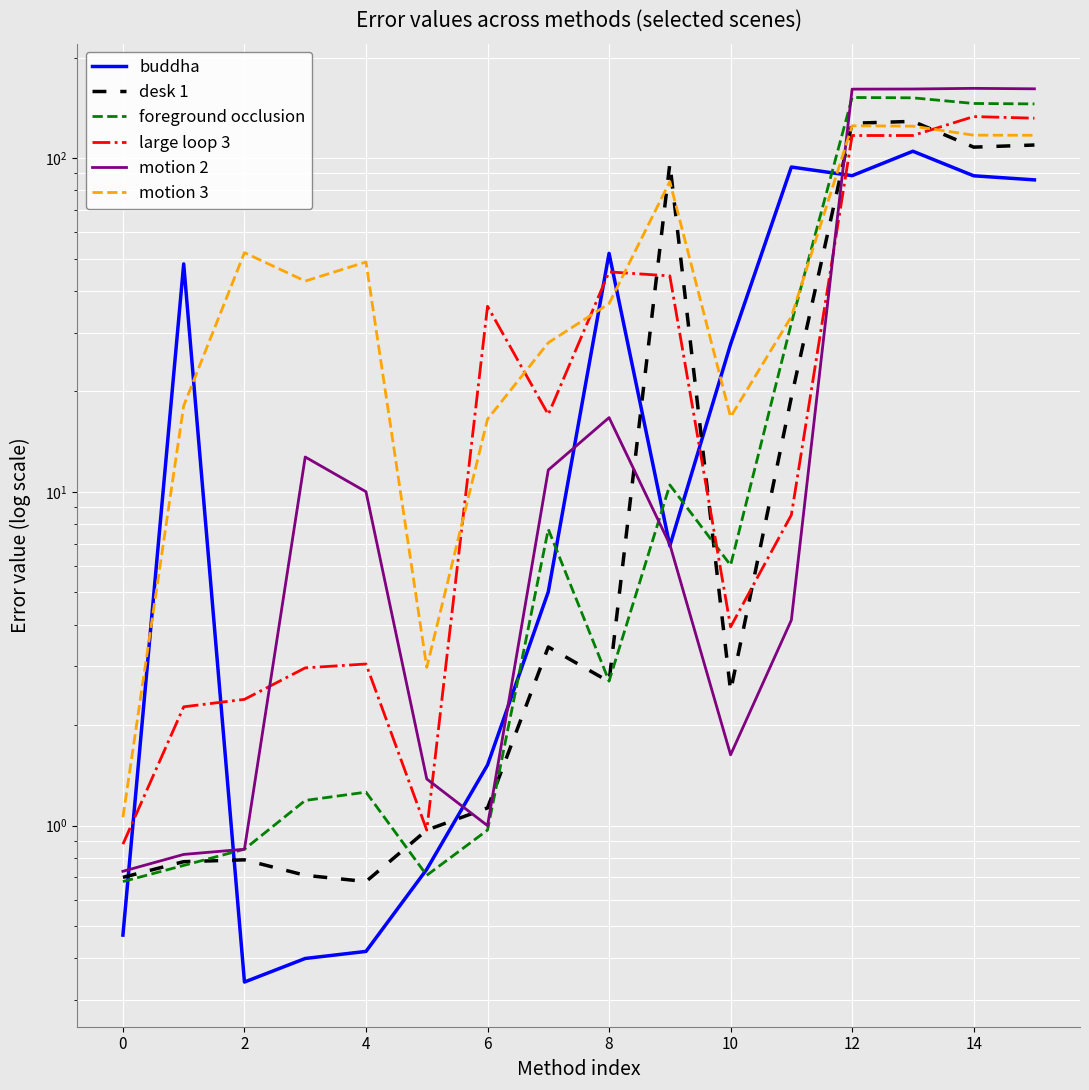

What is the label of the 2nd point from the right?

14